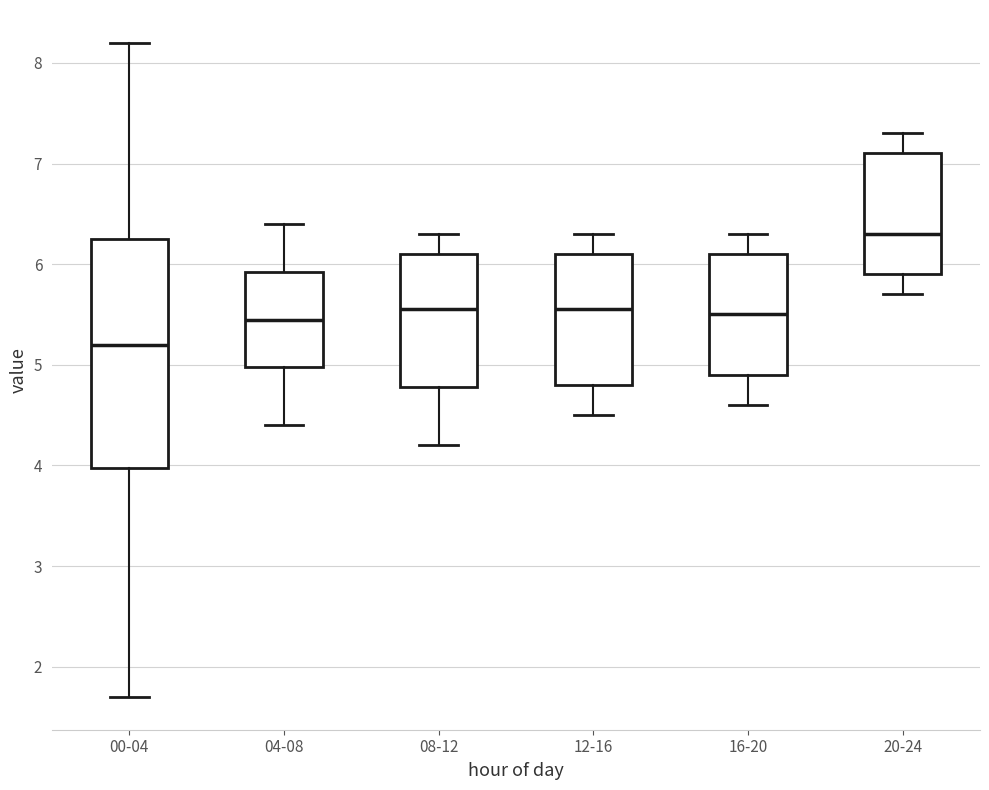

Which box is the tallest, from its lower edge to its upper edge?

00-04